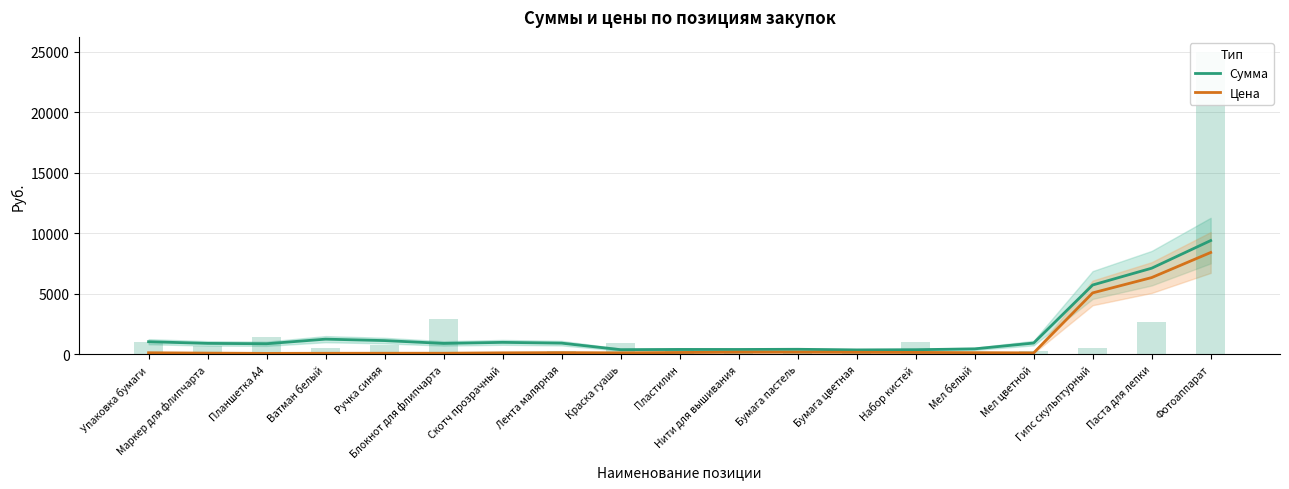

What is the approximate value of Сумма at Бумага цветная?

378.0